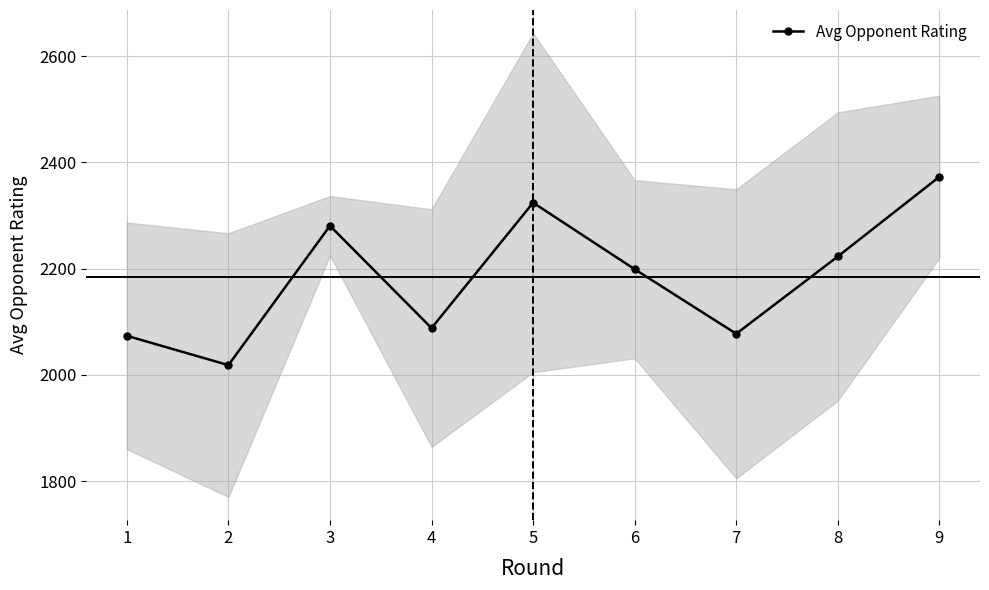

List the labels in order of value, largest first.

9, 5, 3, 8, 6, 4, 7, 1, 2